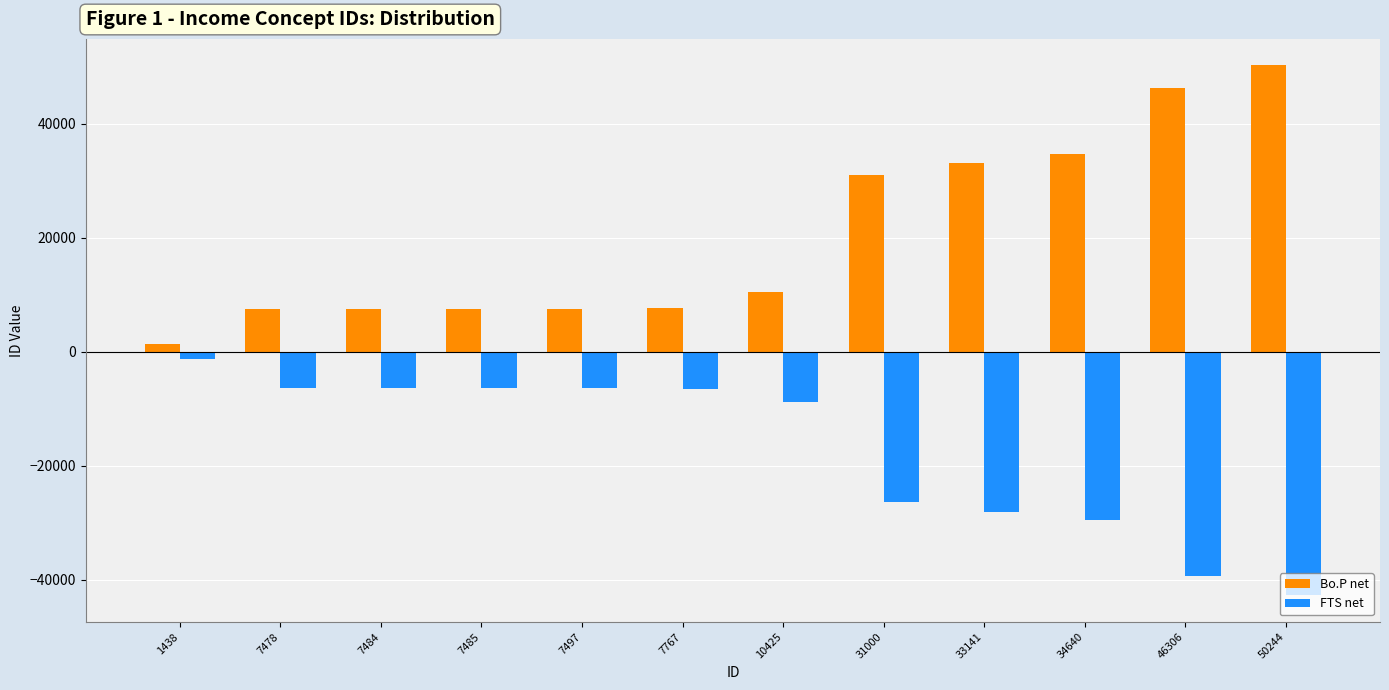

Which series has the widest spread of values?

Bo.P net